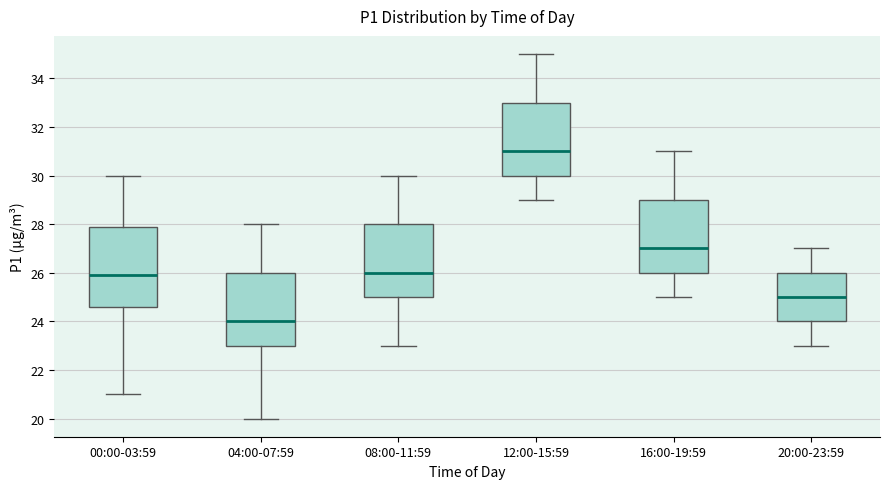

Comparing the boxes themselves (not the whiskers), which one is the tallest?

00:00-03:59